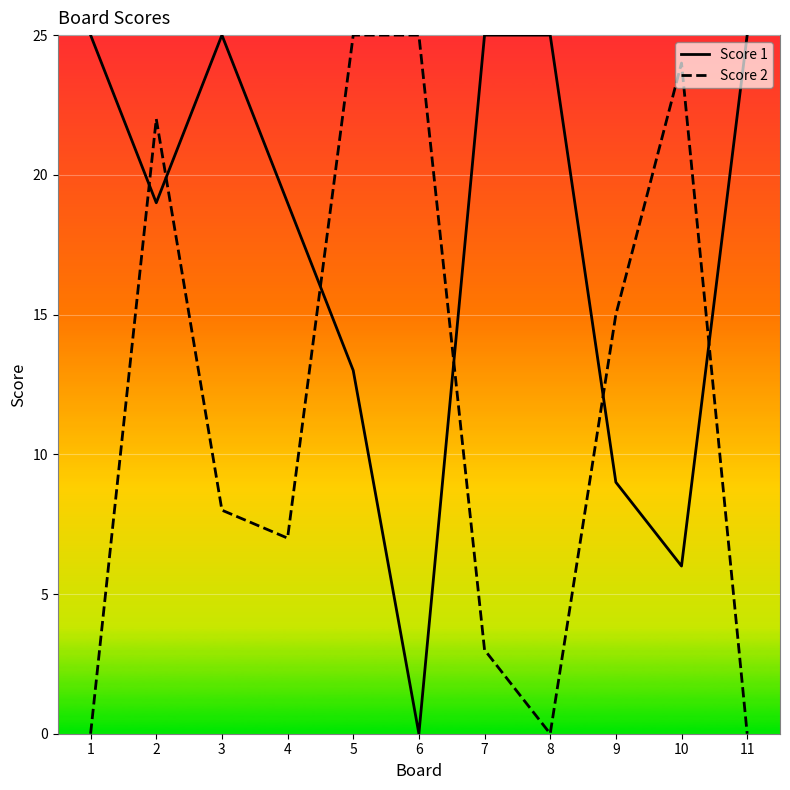

The value of Score 1 at 11 is 8. True or false?

False